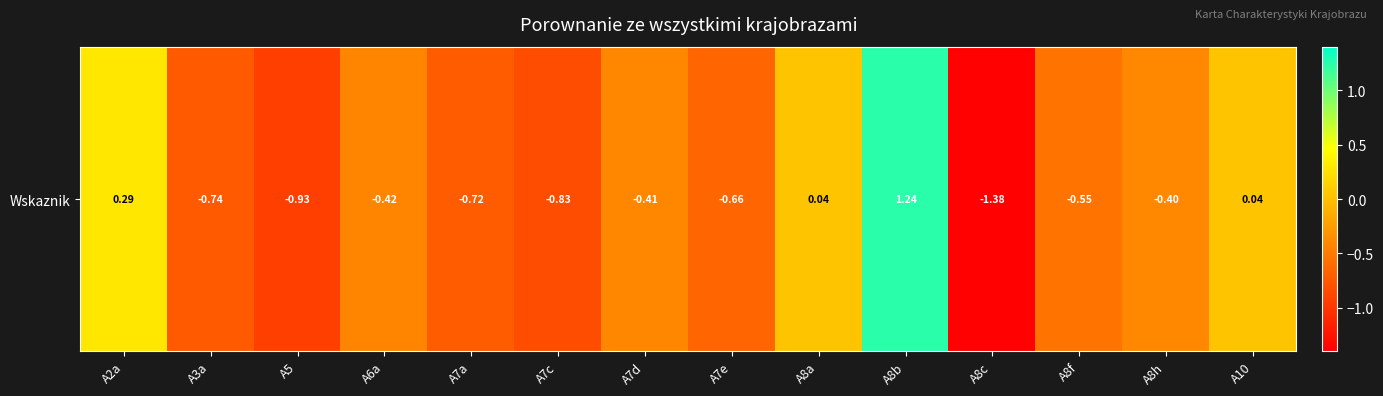

True or false: the data shows -0.1 at A8f.

False